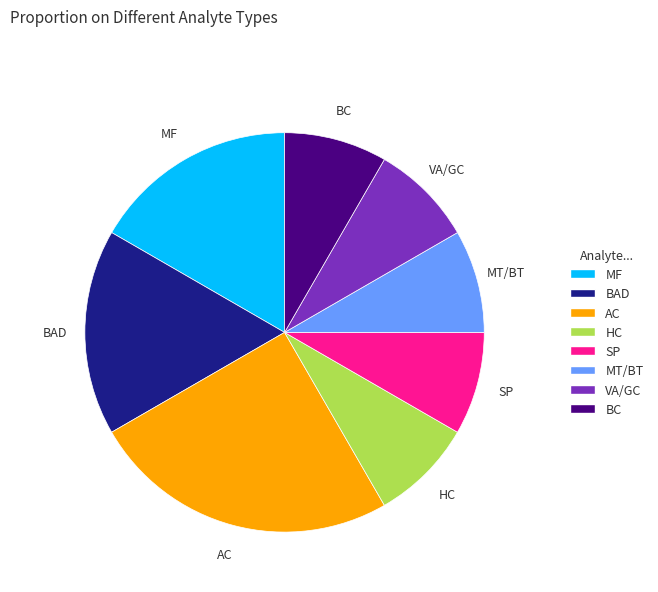

Combined, do SP and MF account for over 50%?

No